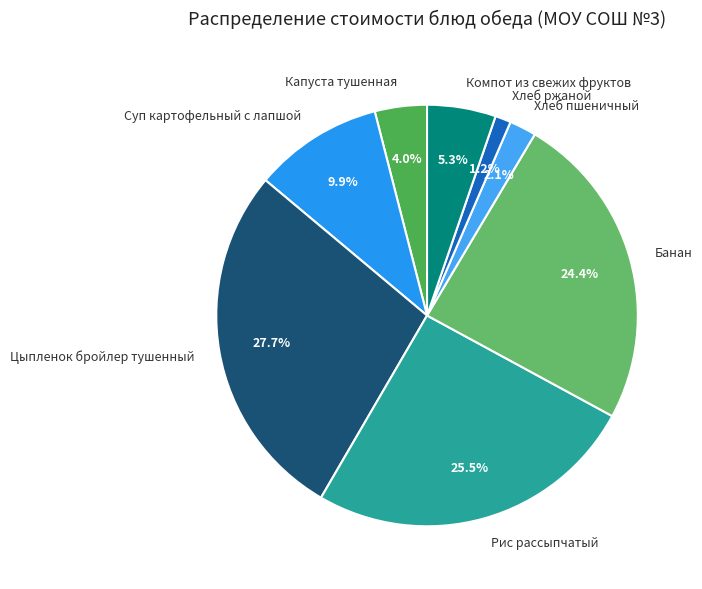

Count the number of slices in the pie.

8